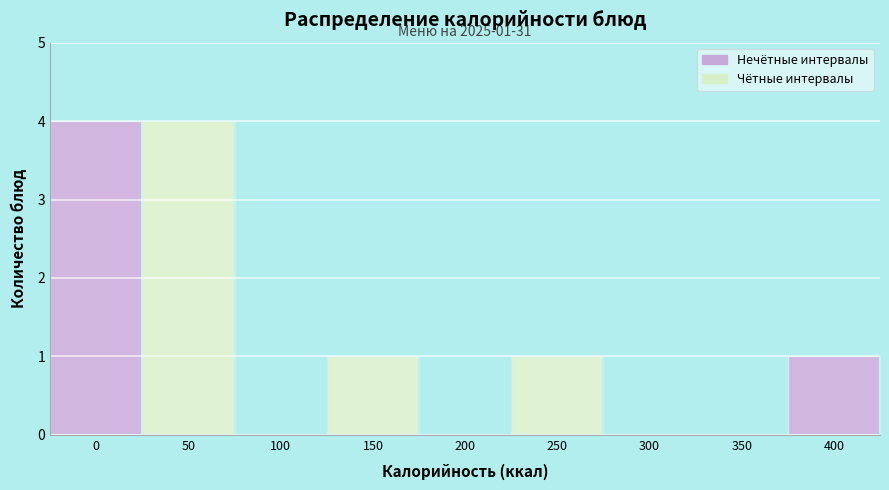

Reading left to right, extract all data points from this chart.

0=4	50=4	100=0	150=1	200=0	250=1	300=0	350=0	400=1